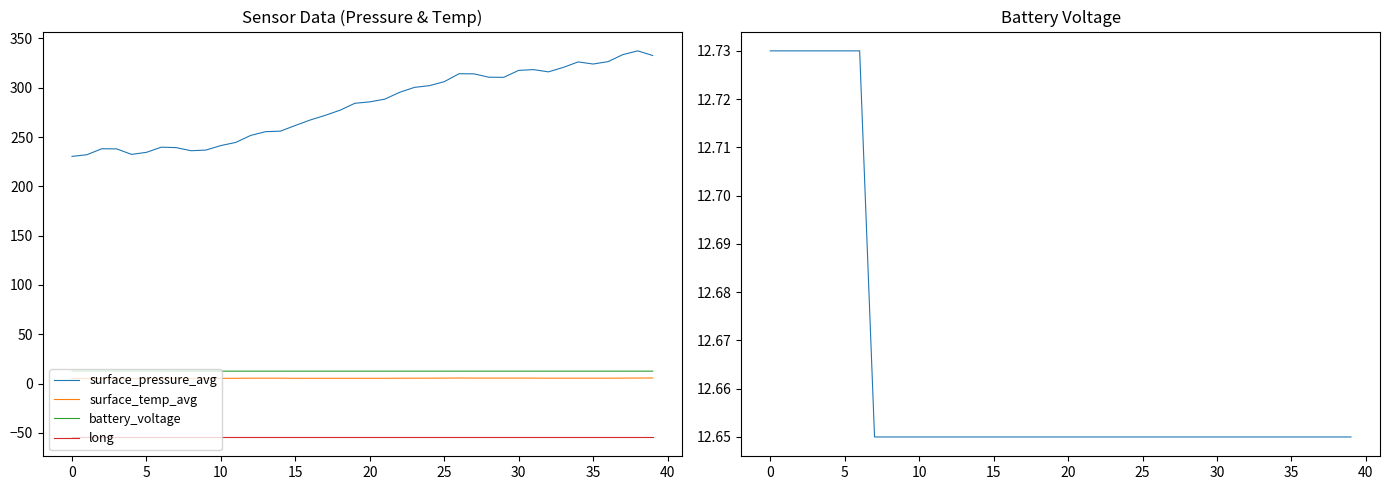

Is the value of battery_voltage at 20 greater than the value of surface_temp_avg at 31?

Yes